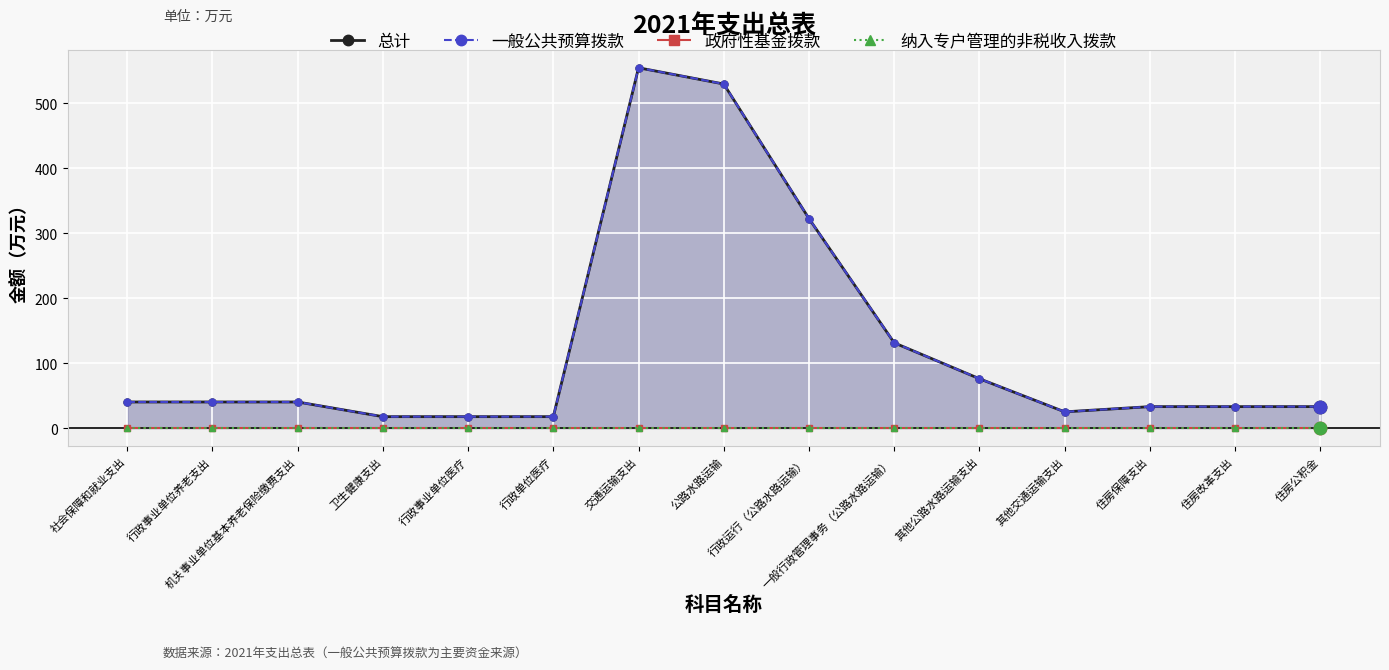

What is the total value across all series at 社会保障和就业支出?

80.4